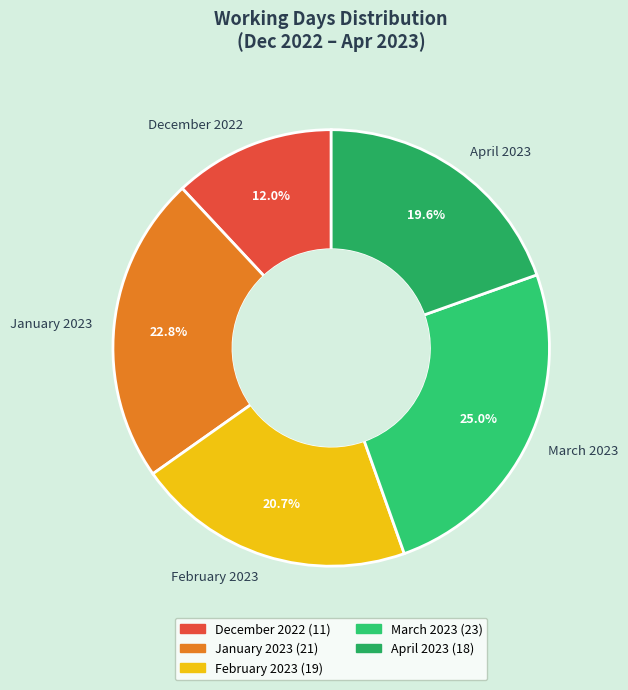

What is the ratio of the value at February 2023 to the value at March 2023?

0.8